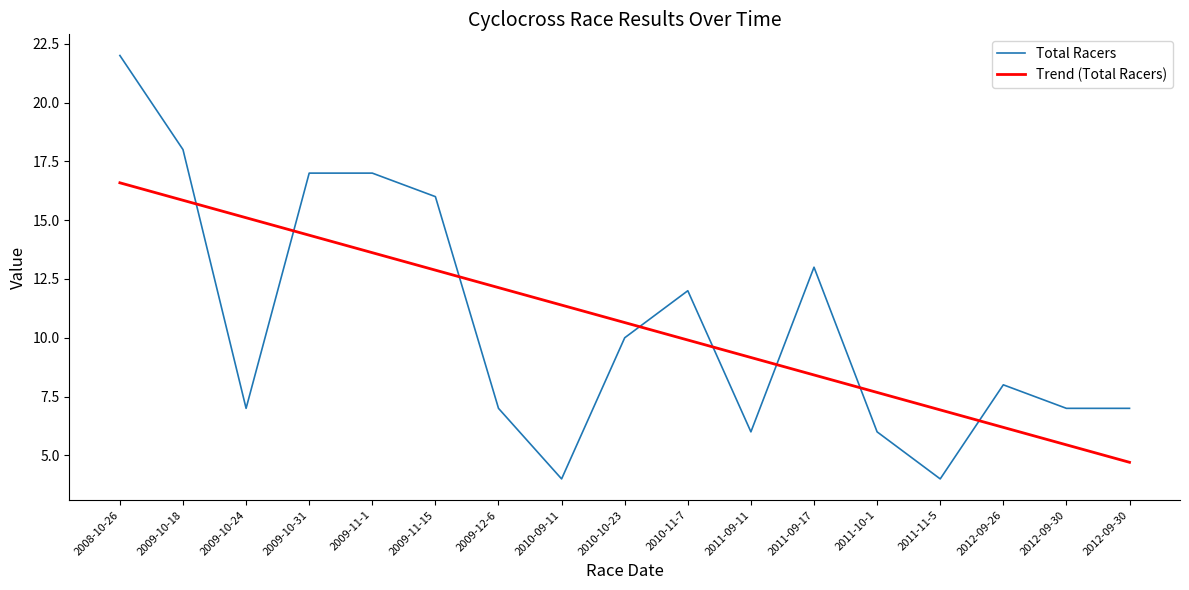

What is the value of the Total Racers point at the 2nd from the left?

18.0